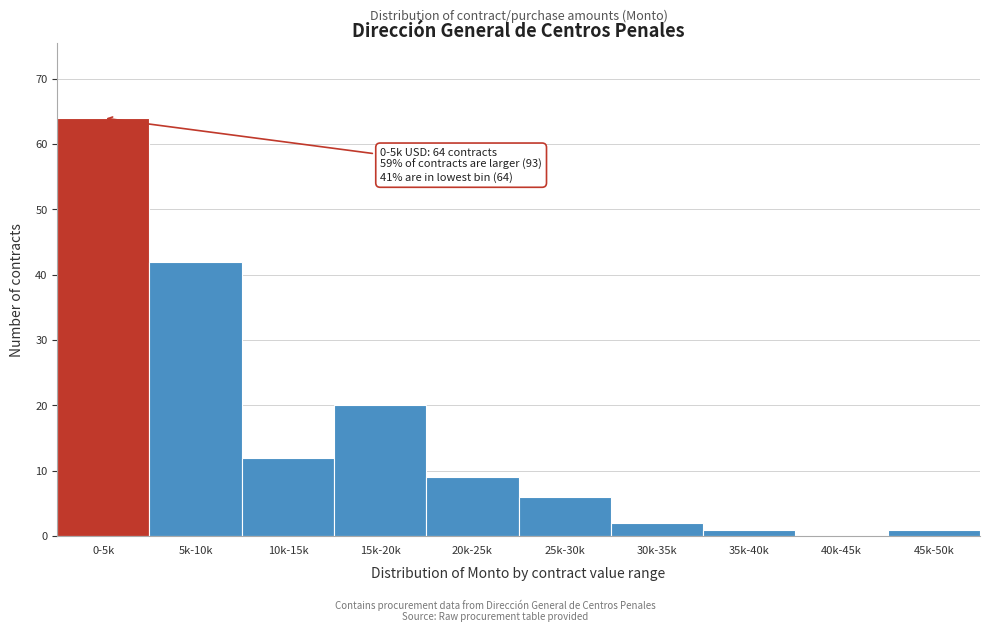

Reading left to right, transcribe all the data shown in this chart.

0-5k=64	5k-10k=42	10k-15k=12	15k-20k=20	20k-25k=9	25k-30k=6	30k-35k=2	35k-40k=1	40k-45k=0	45k-50k=1